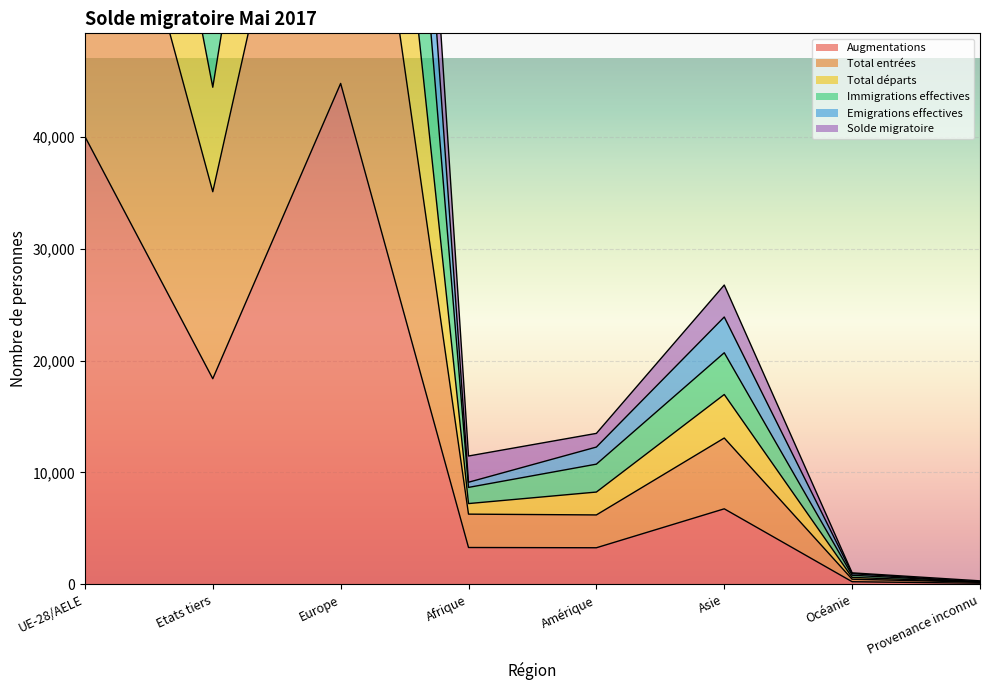

True or false: Immigrations effectives and Total entrées intersect in this chart.

False